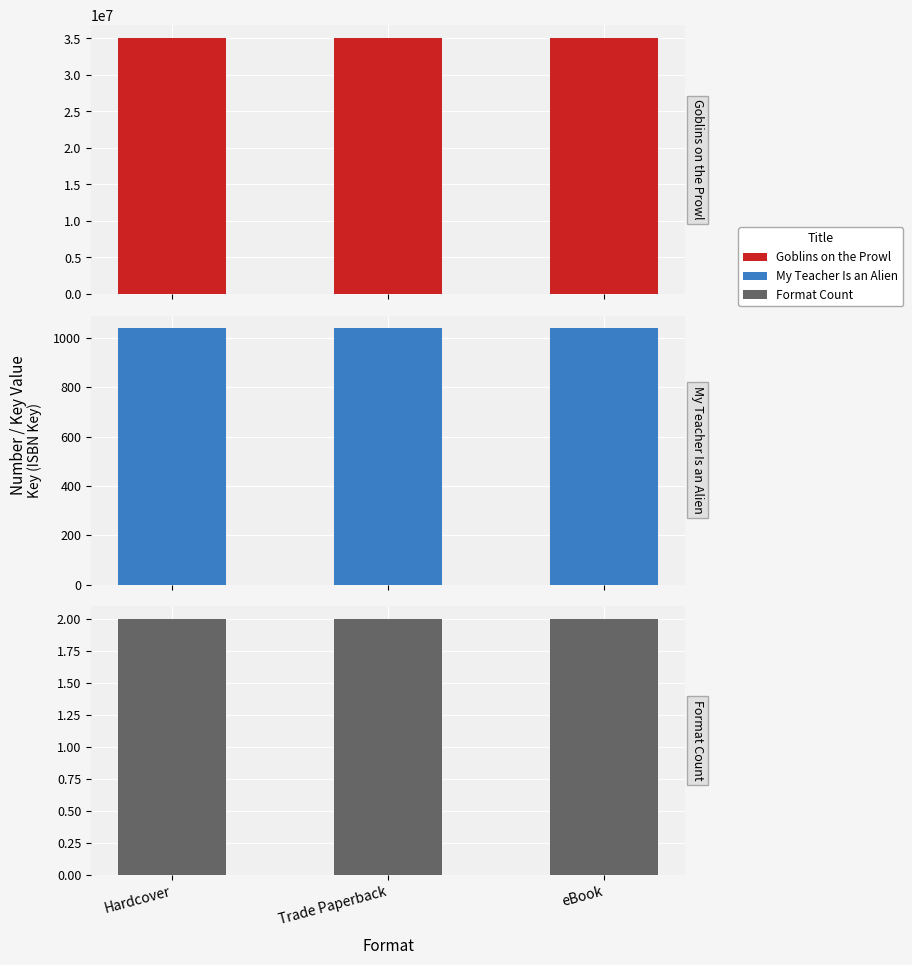

At which label is My Teacher Is an Alien closest to 1039?

Hardcover